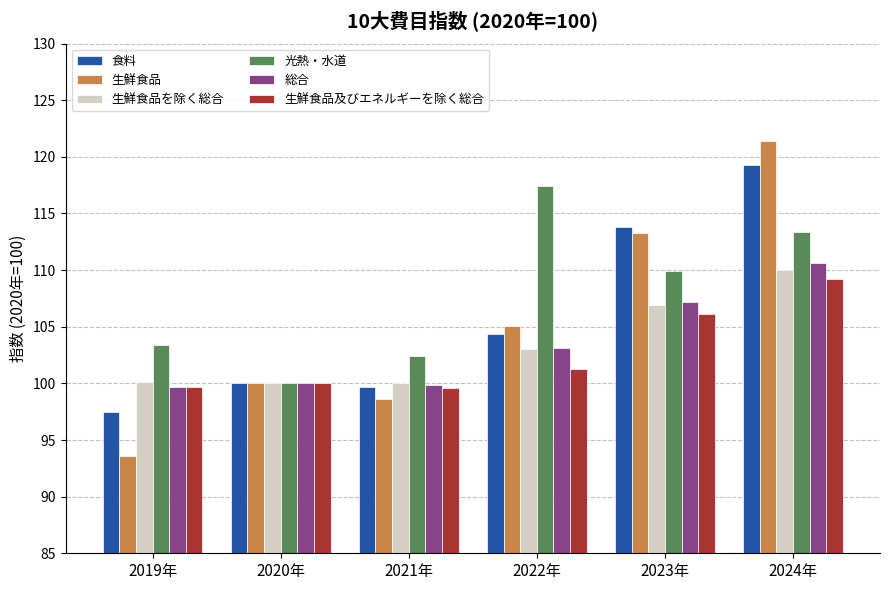

What is the maximum value for 生鮮食品を除く総合?

110.0